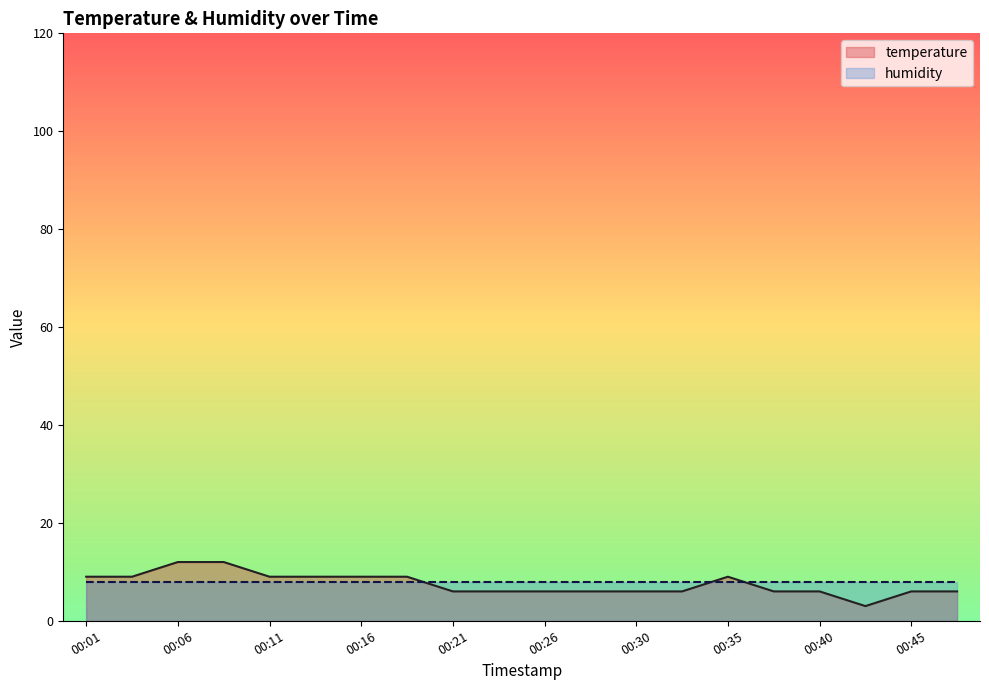

What is the lowest value of the humidity series?

8.0